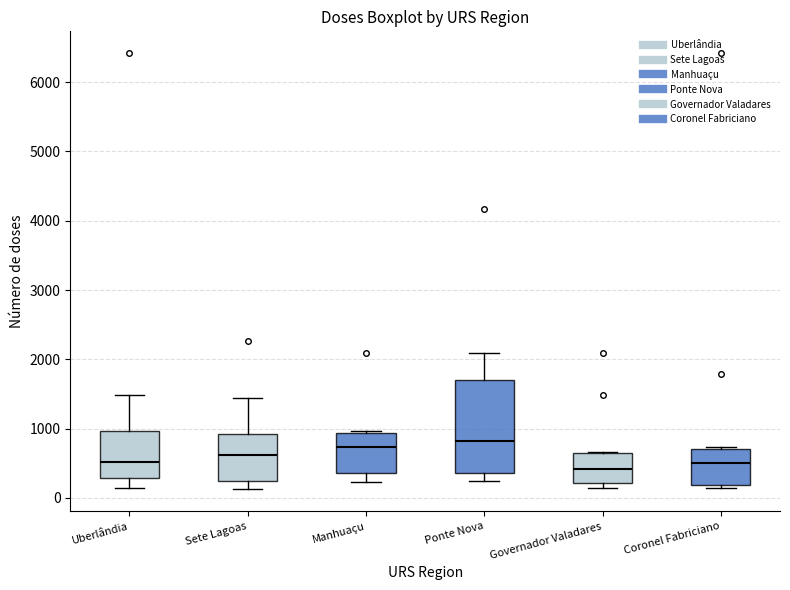

Reading left to right, transcribe this box plot: for each box, give where its median line is, the range the box spans, and where its two whiskers end, as read against the y-axis. The values are not printed on the chart, so give them approximately, as read against the axis.

Uberlândia: median 500, box 300 to 1000, whiskers 100 to 1500
Sete Lagoas: median 600, box 200 to 900, whiskers 100 to 1400
Manhuaçu: median 700, box 400 to 900, whiskers 200 to 1000
Ponte Nova: median 800, box 400 to 1700, whiskers 200 to 2100
Governador Valadares: median 400, box 200 to 600, whiskers 100 to 700
Coronel Fabriciano: median 500, box 200 to 700, whiskers 100 to 700 (just above the box's upper edge)